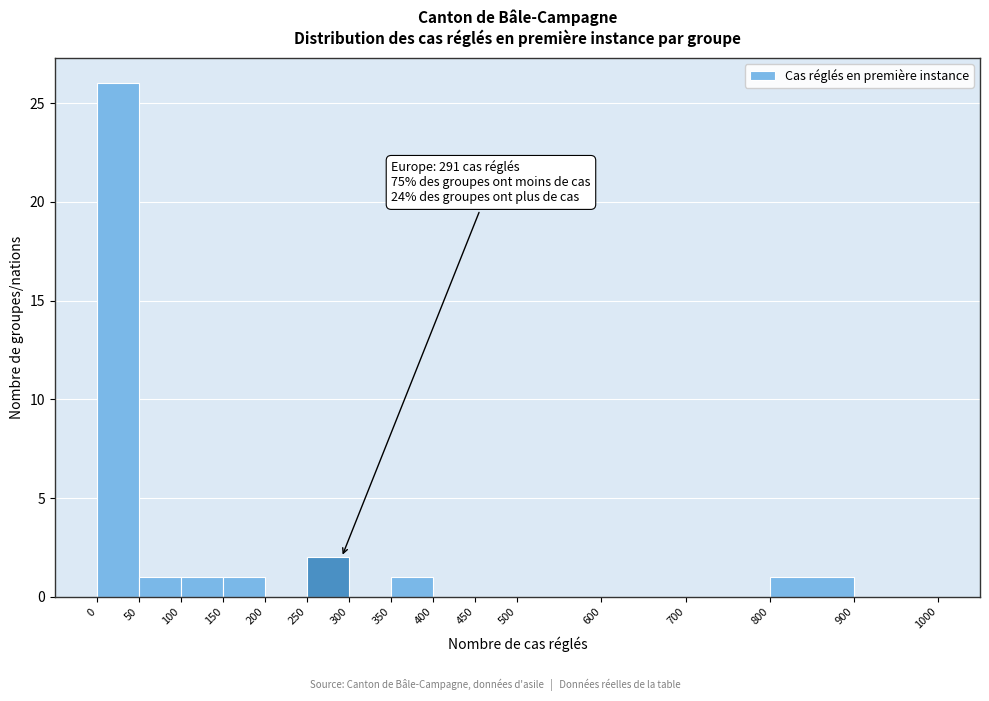

Over which range of the x-axis is the bar tallest?

0 to 50